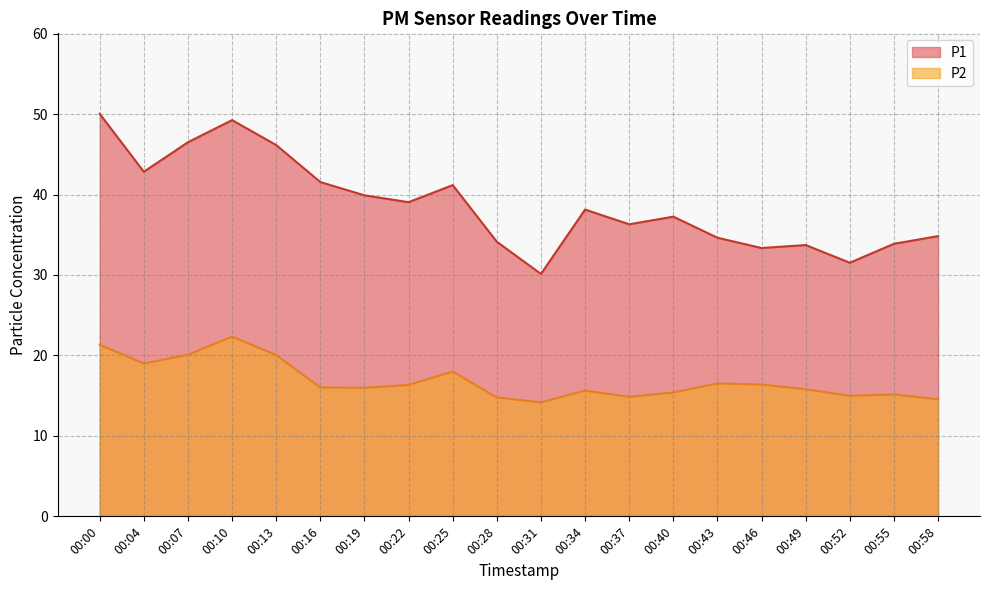

What is the value of the P1 point at the 8th from the left?

39.0